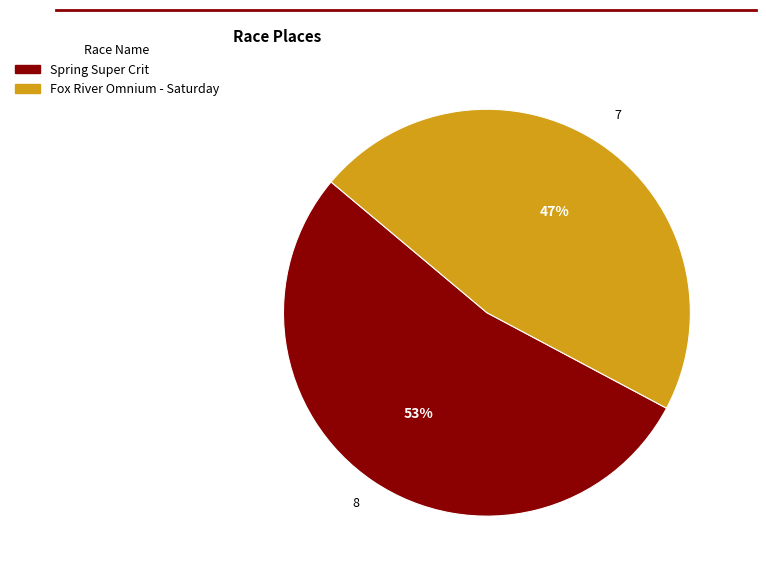

Which slice is the largest?

Spring Super Crit